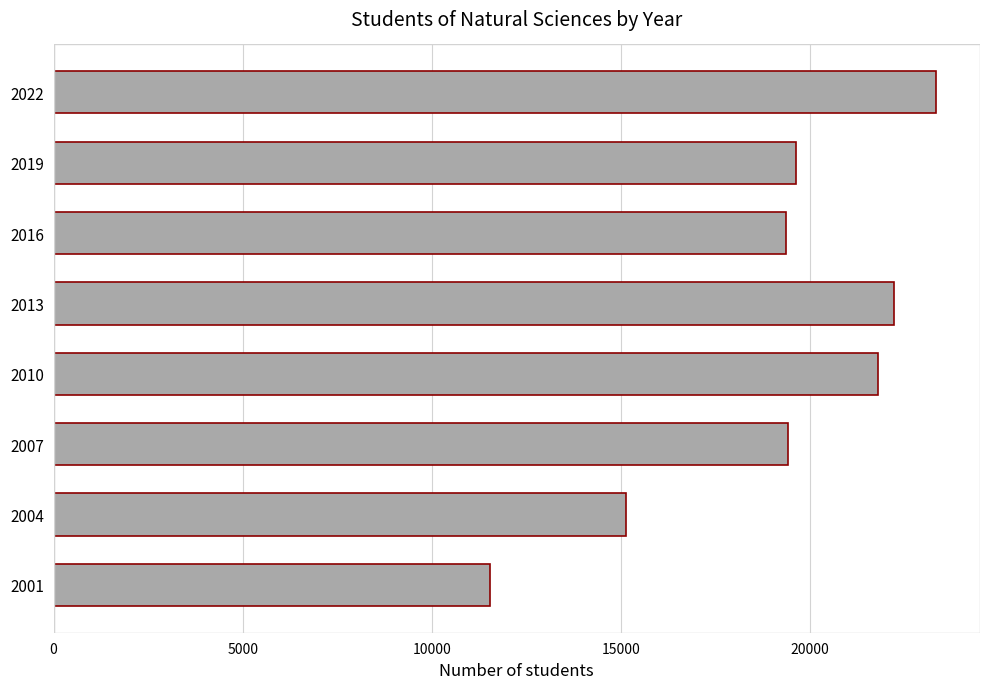

How many bars are there in total?

8